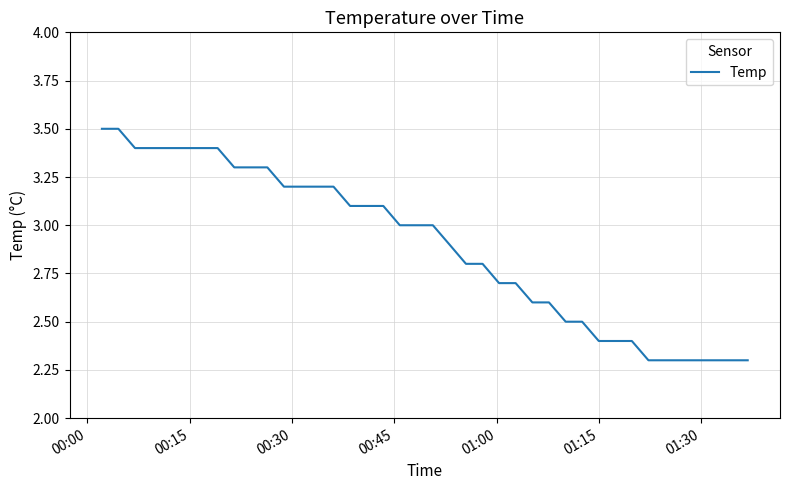

What is the difference between the maximum and minimum values?

1.2